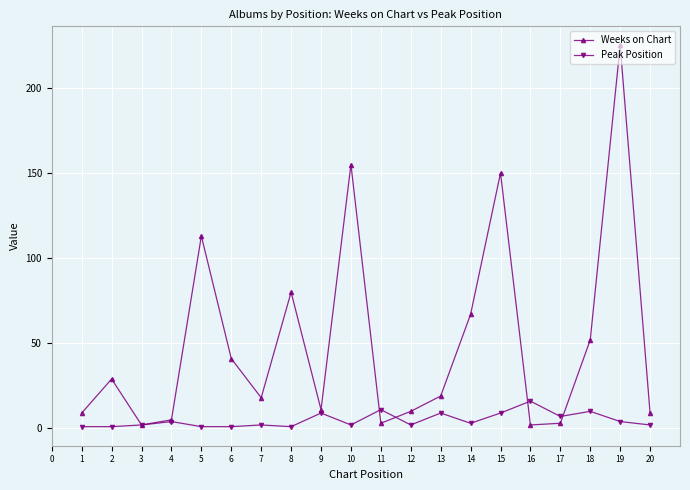

Rank the series by their average value, from lowest to highest.

Peak Position, Weeks on Chart